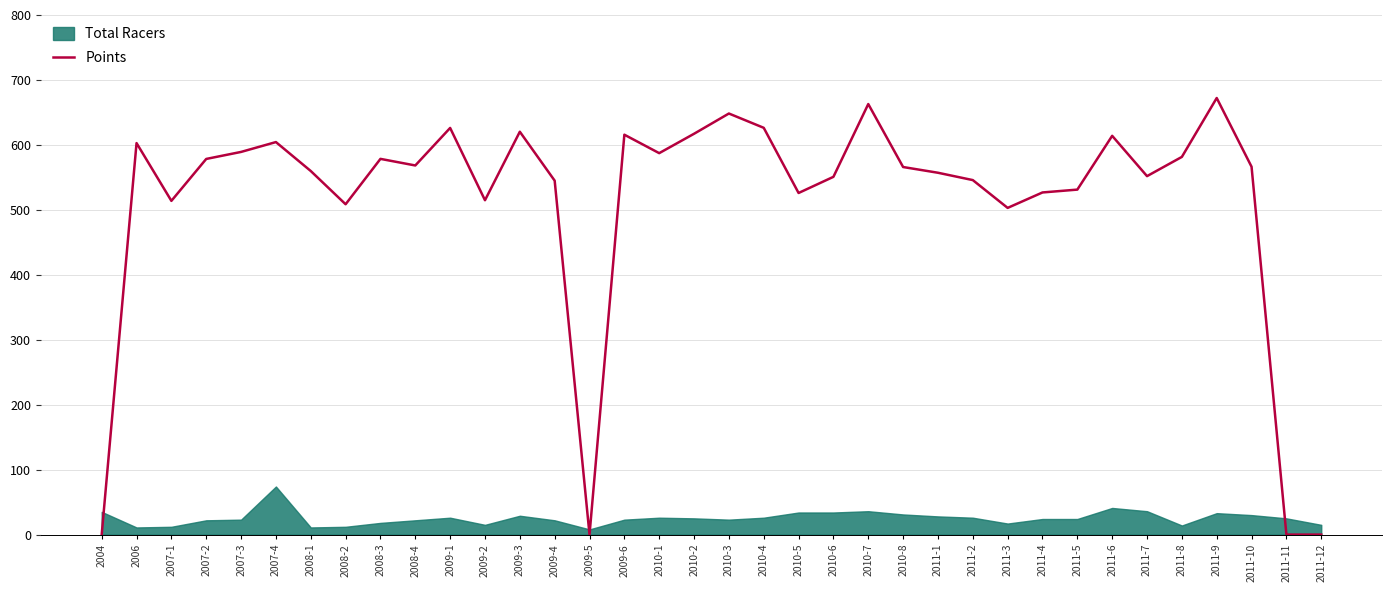

Count the number of values greater than 566.

18